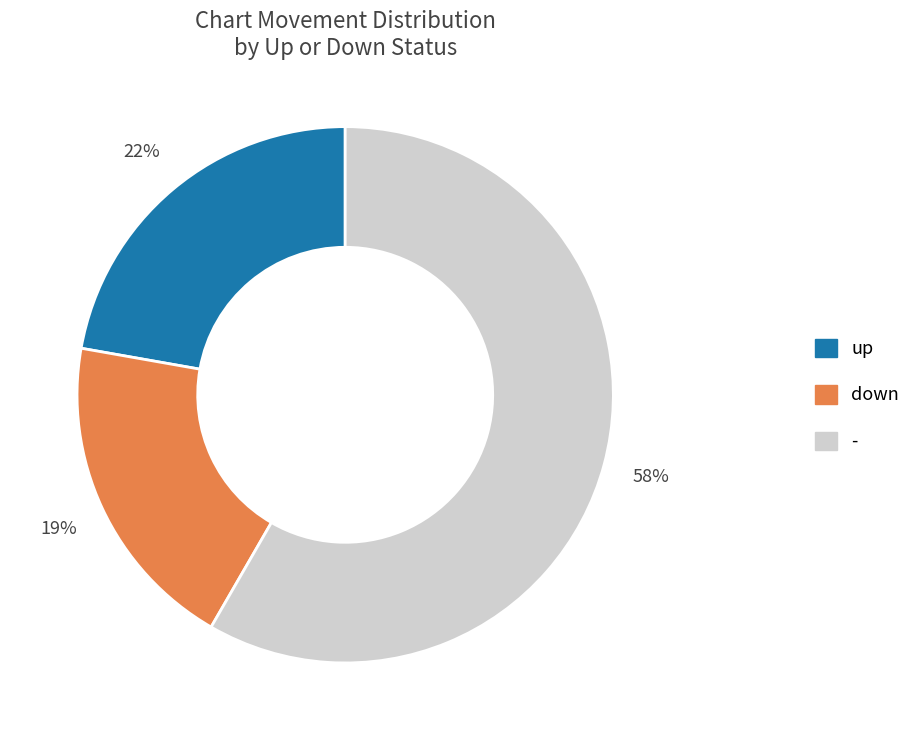

To the nearest percent, what portion does up represent?

22%